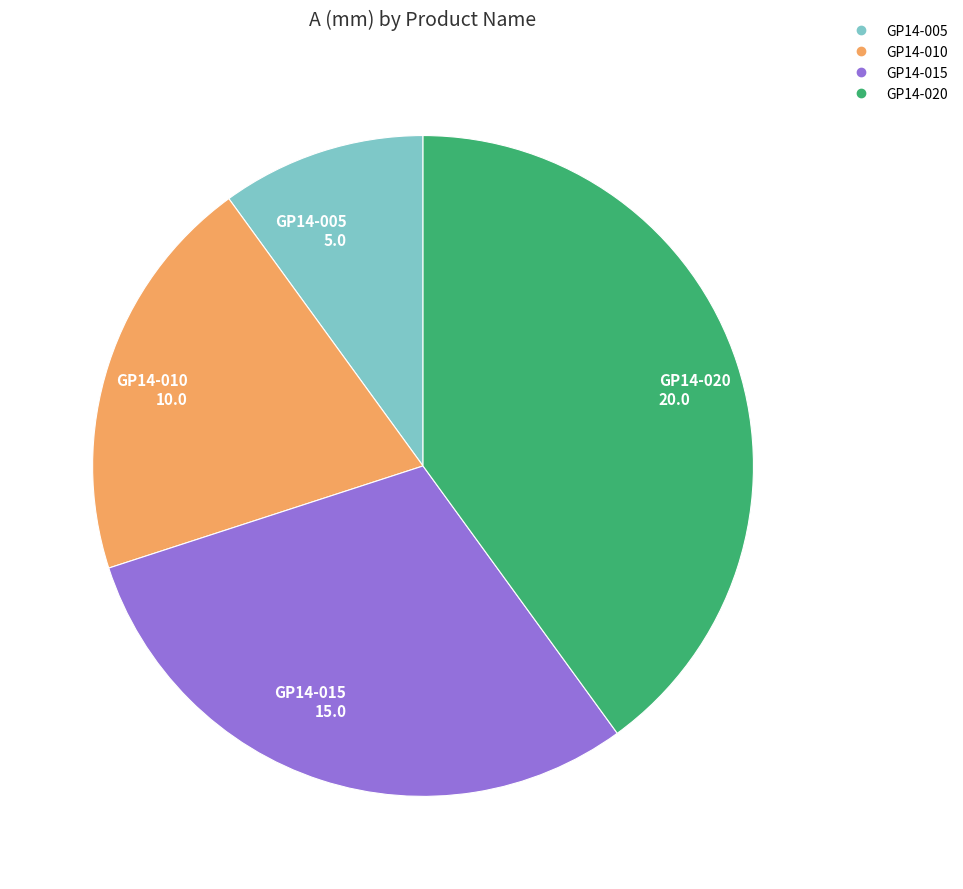

Rank the categories by value from highest to lowest.

GP14-020, GP14-015, GP14-010, GP14-005